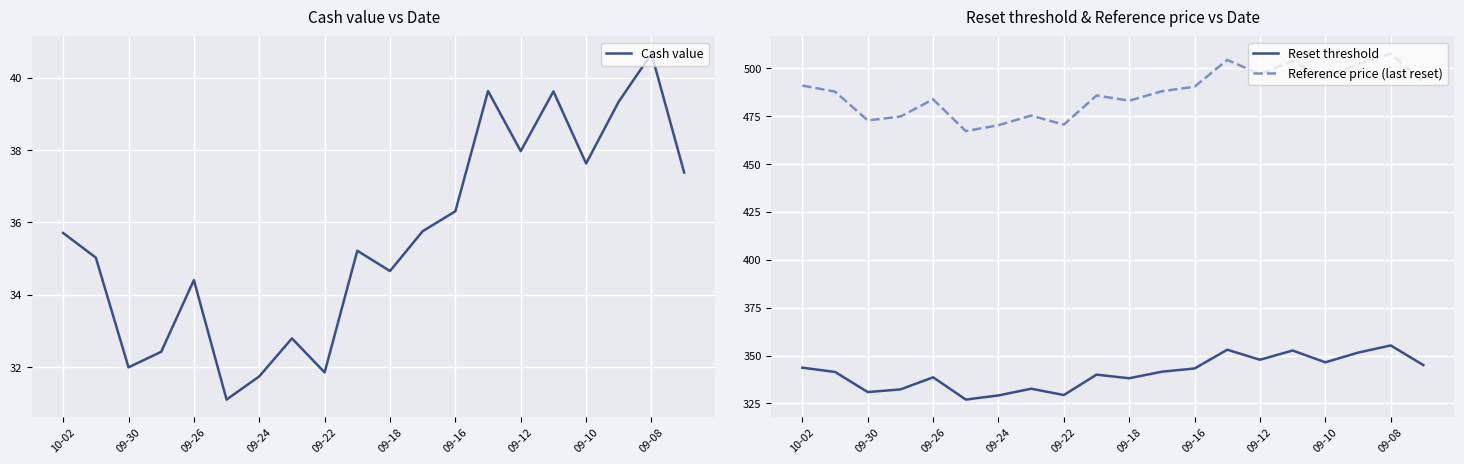

Where is the first local minimum for Reference price (last reset)?

09-30